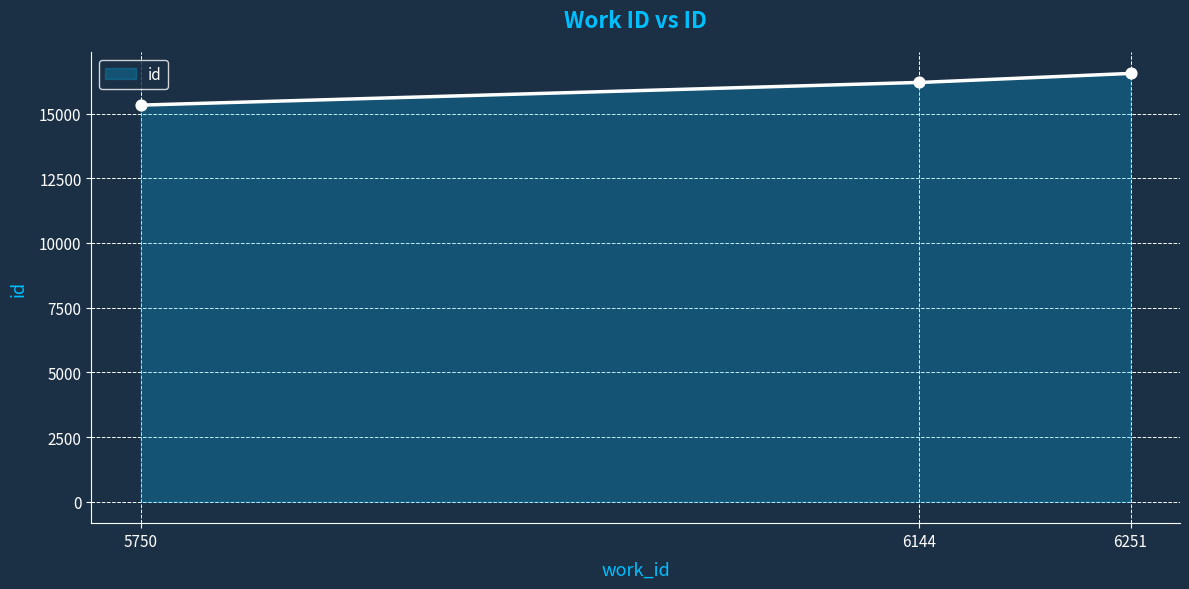

What is the ratio of the value at 6251 to the value at 6144?

1.0